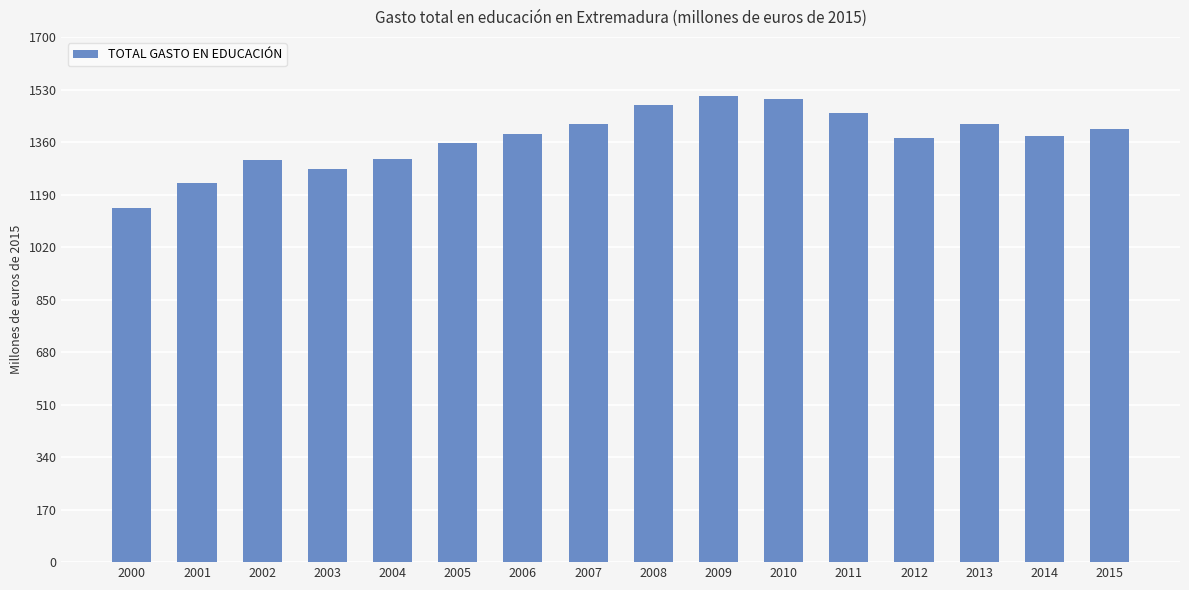

What is the value of the 8th bar from the left?

1417.4